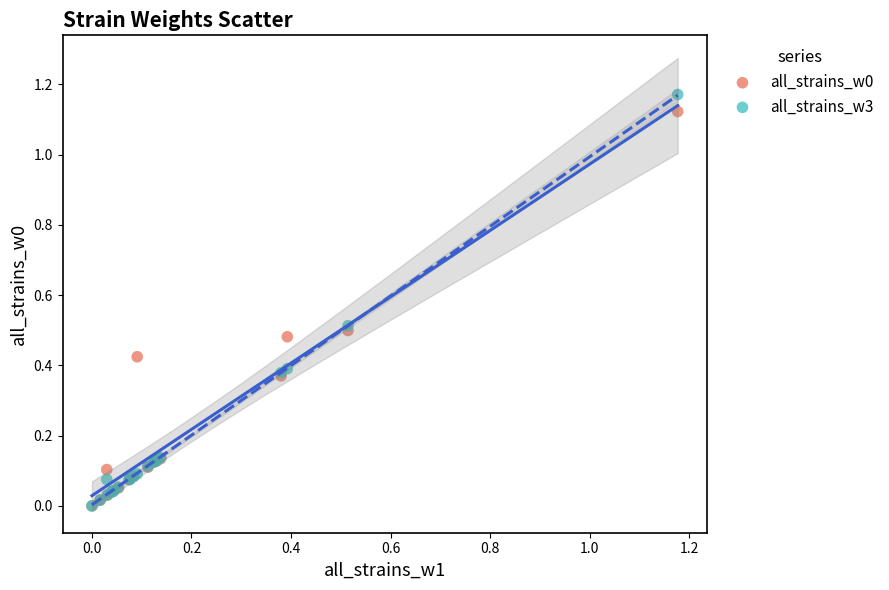

Which series contains the highest Y value?

all_strains_w3